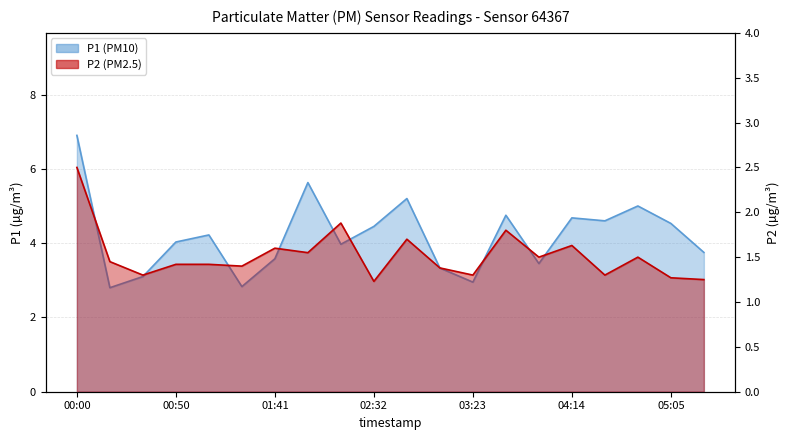

At how many categories does at least one series exceed 4?

11